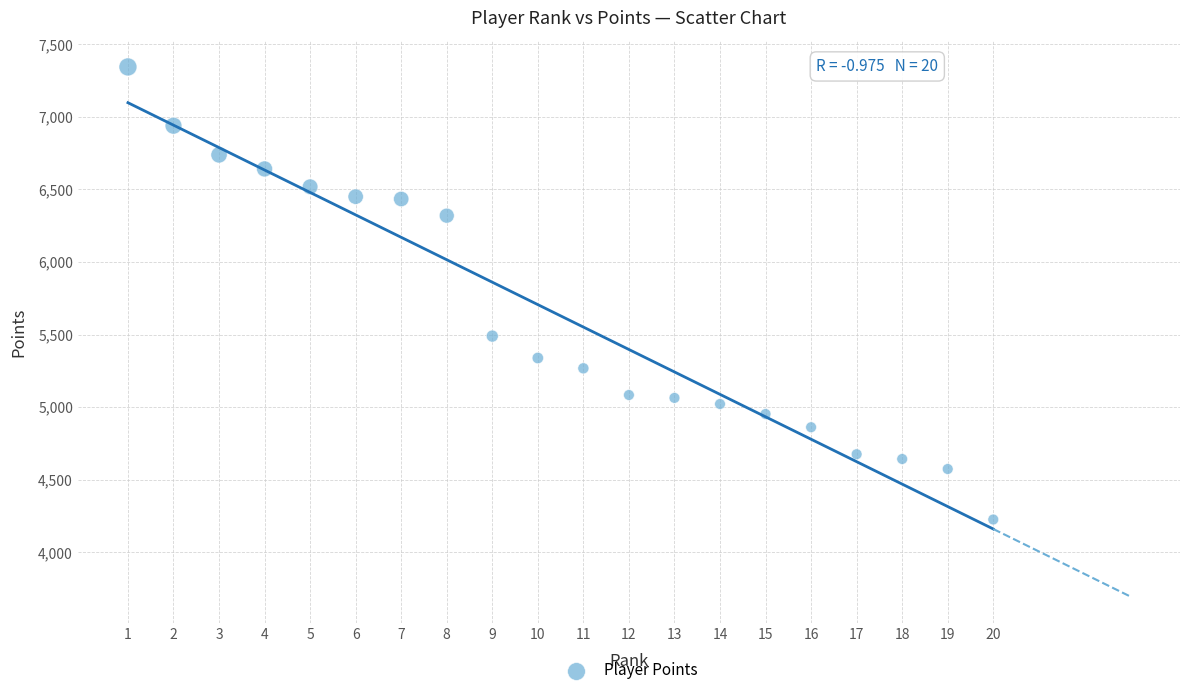

What Y value in the scatter plot is closest to 5784?

5489